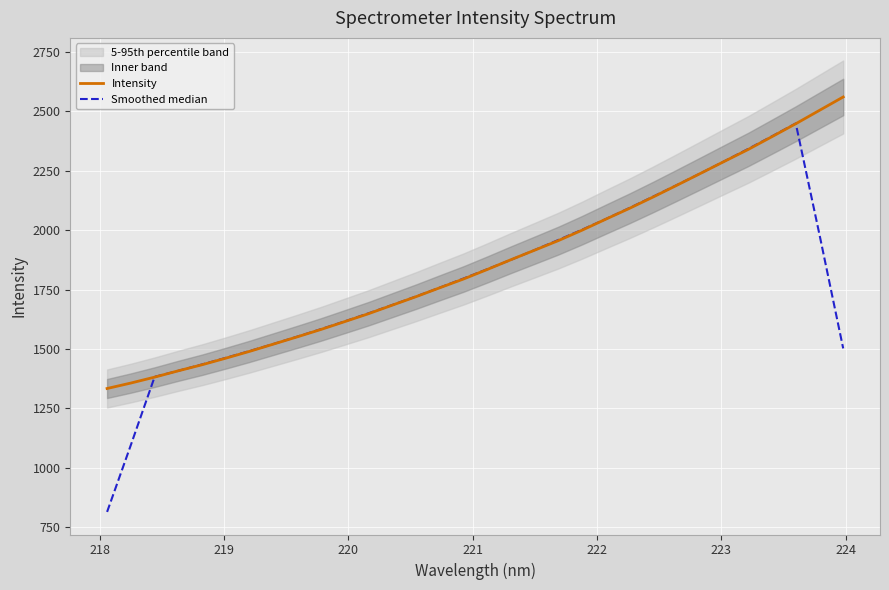

Which series has the largest total across all categories?

Intensity